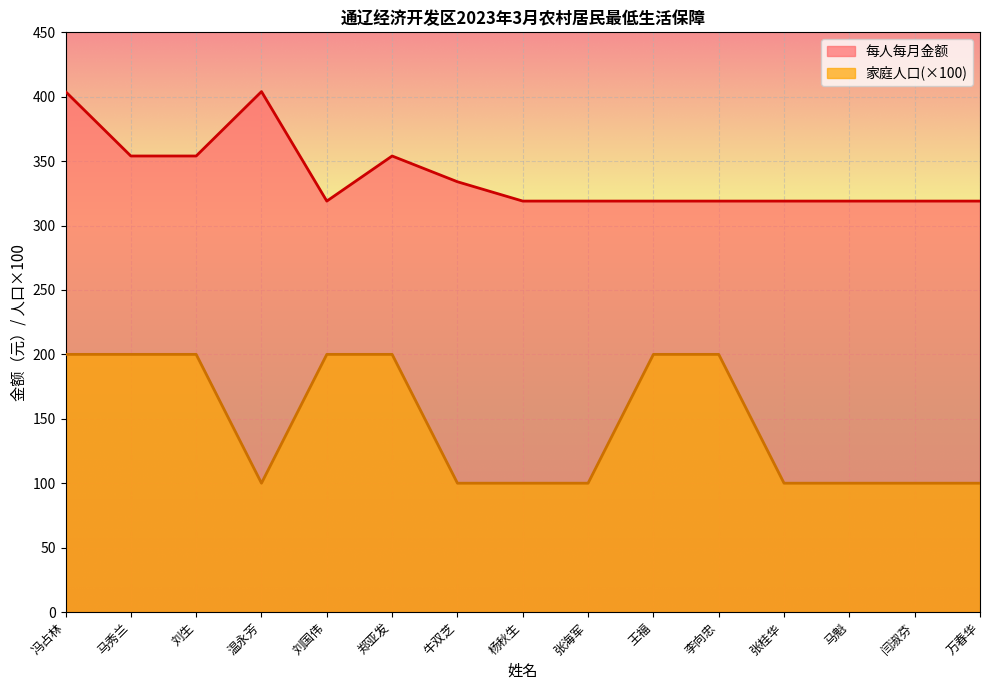

Which series has the widest spread of values?

家庭人口(×100)